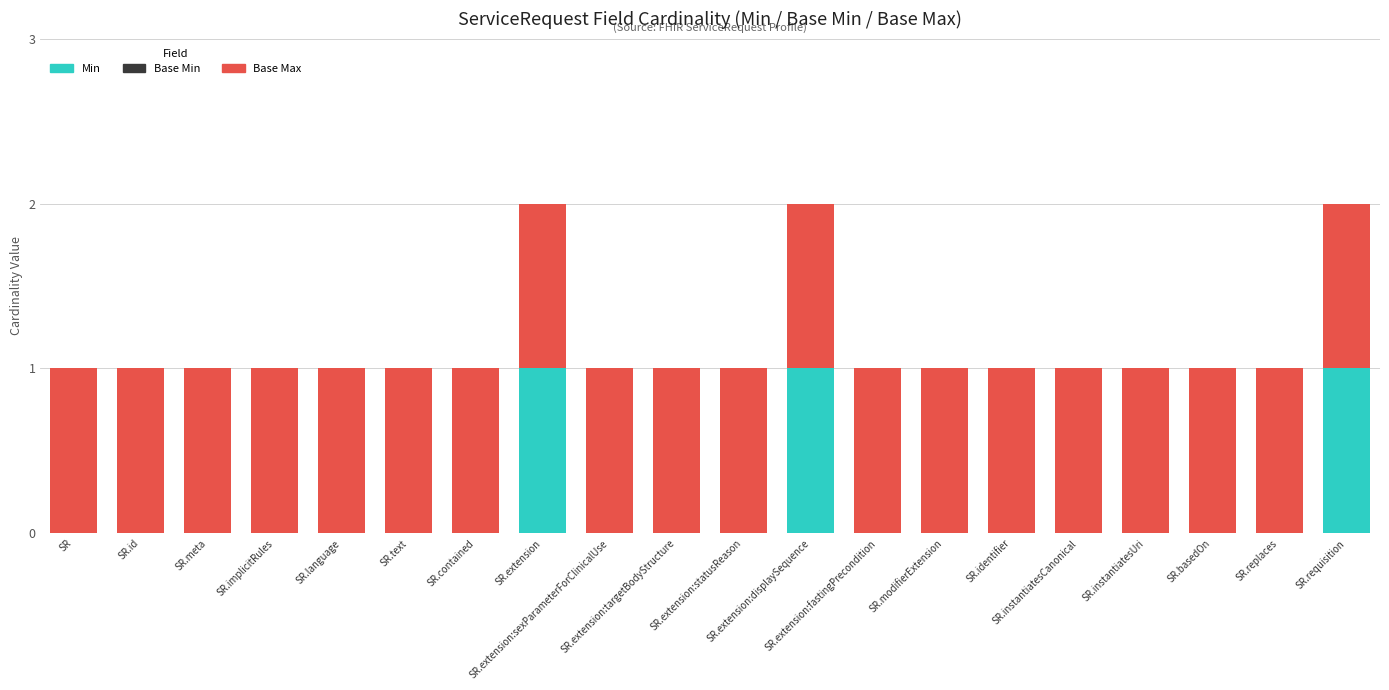

What is the total value across all series at SR.instantiatesUri?

1